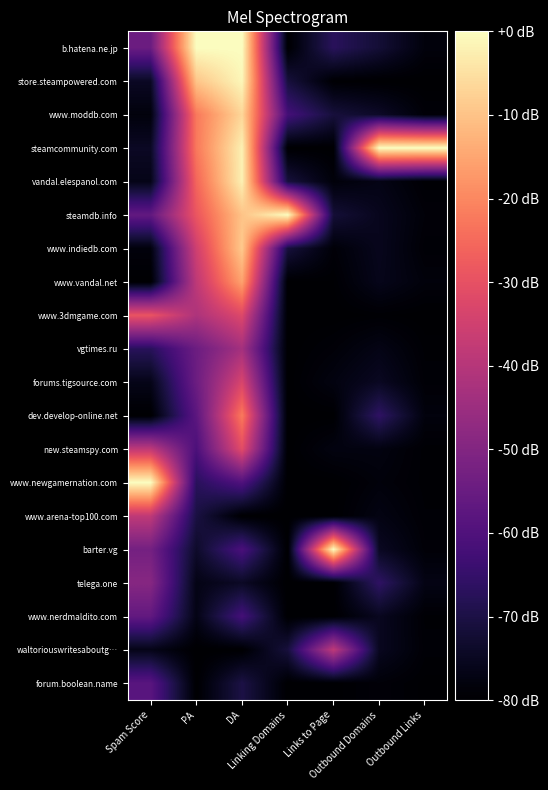

Reading left to right, list all the values displayed in this chart.

b.hatena.ne.jp: Spam Score=-54.5	PA=0.0	DA=0.0	Linking Domains=-80.0	Links to Page=-67.2	Outbound Domains=-72.0	Outbound Links=-78.2
store.steampowered.com: Spam Score=-74.5	PA=-9.6	DA=-1.1	Linking Domains=-71.1	Links to Page=-79.7	Outbound Domains=-80.0	Outbound Links=-80.0
www.moddb.com: Spam Score=-78.2	PA=-22.4	DA=-6.7	Linking Domains=-62.2	Links to Page=-71.2	Outbound Domains=-74.0	Outbound Links=-79.0
steamcommunity.com: Spam Score=-74.5	PA=-22.4	DA=-2.2	Linking Domains=-80.0	Links to Page=-79.9	Outbound Domains=0.0	Outbound Links=0.0
vandal.elespanol.com: Spam Score=-76.4	PA=-25.6	DA=-2.2	Linking Domains=-71.1	Links to Page=-78.5	Outbound Domains=-76.8	Outbound Links=-79.6
steamdb.info: Spam Score=-56.4	PA=-28.8	DA=-10.0	Linking Domains=0.0	Links to Page=-71.9	Outbound Domains=-75.6	Outbound Links=-78.7
www.indiedb.com: Spam Score=-78.2	PA=-35.2	DA=-8.9	Linking Domains=-71.1	Links to Page=-78.9	Outbound Domains=-75.6	Outbound Links=-79.2
www.vandal.net: Spam Score=-80.0	PA=-38.4	DA=-15.6	Linking Domains=-80.0	Links to Page=-79.7	Outbound Domains=-76.0	Outbound Links=-78.4
www.3dmgame.com: Spam Score=-29.1	PA=-41.6	DA=-32.2	Linking Domains=-80.0	Links to Page=-80.0	Outbound Domains=-79.6	Outbound Links=-80.0
vgtimes.ru: Spam Score=-67.3	PA=-54.4	DA=-43.3	Linking Domains=-80.0	Links to Page=-78.9	Outbound Domains=-76.8	Outbound Links=-79.5
forums.tigsource.com: Spam Score=-76.4	PA=-54.4	DA=-33.3	Linking Domains=-80.0	Links to Page=-77.6	Outbound Domains=-74.8	Outbound Links=-79.2
dev.develop-online.net: Spam Score=-80.0	PA=-57.6	DA=-22.2	Linking Domains=-80.0	Links to Page=-79.9	Outbound Domains=-66.1	Outbound Links=-78.1
new.steamspy.com: Spam Score=-38.2	PA=-60.8	DA=-31.1	Linking Domains=-80.0	Links to Page=-77.6	Outbound Domains=-77.6	Outbound Links=-79.5
www.newgamernation.com: Spam Score=0.0	PA=-67.2	DA=-60.0	Linking Domains=-80.0	Links to Page=-80.0	Outbound Domains=-78.4	Outbound Links=-79.5
www.arena-top100.com: Spam Score=-38.2	PA=-70.4	DA=-80.0	Linking Domains=-80.0	Links to Page=-79.9	Outbound Domains=-77.2	Outbound Links=-79.3
barter.vg: Spam Score=-52.7	PA=-73.6	DA=-61.1	Linking Domains=-80.0	Links to Page=0.0	Outbound Domains=-74.8	Outbound Links=-79.0
telega.one: Spam Score=-49.1	PA=-76.8	DA=-74.4	Linking Domains=-80.0	Links to Page=-79.9	Outbound Domains=-66.1	Outbound Links=-77.0
www.nerdmaldito.com: Spam Score=-56.4	PA=-76.8	DA=-62.2	Linking Domains=-80.0	Links to Page=-79.9	Outbound Domains=-75.2	Outbound Links=-79.5
waltoriouswritesaboutg…: Spam Score=-76.4	PA=-80.0	DA=-80.0	Linking Domains=-71.1	Links to Page=-38.3	Outbound Domains=-75.2	Outbound Links=-79.2
forum.boolean.name: Spam Score=-58.2	PA=-80.0	DA=-70.0	Linking Domains=-80.0	Links to Page=-79.9	Outbound Domains=-78.8	Outbound Links=-79.8